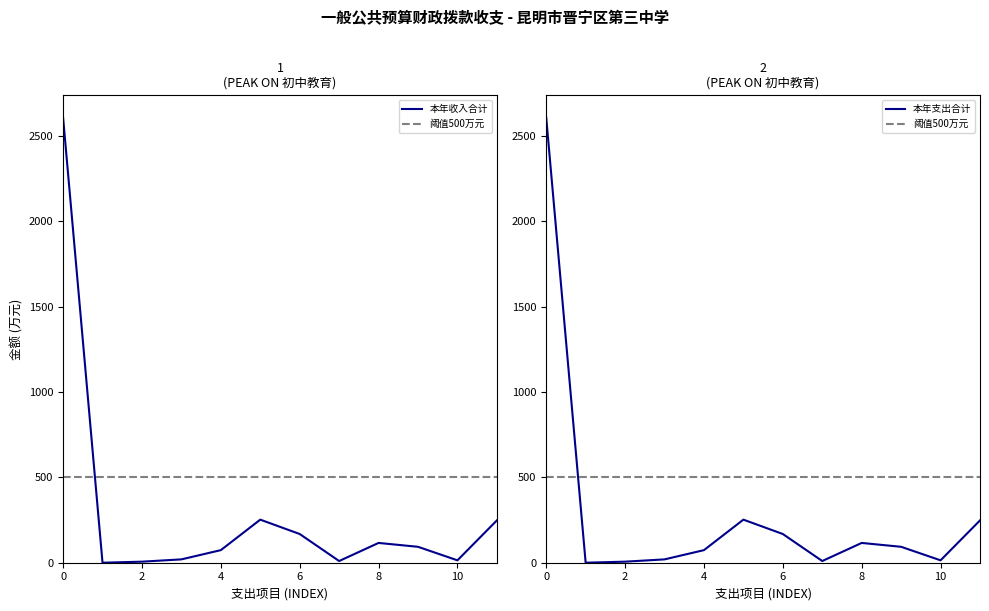

Does the chart have visible grid lines?

No